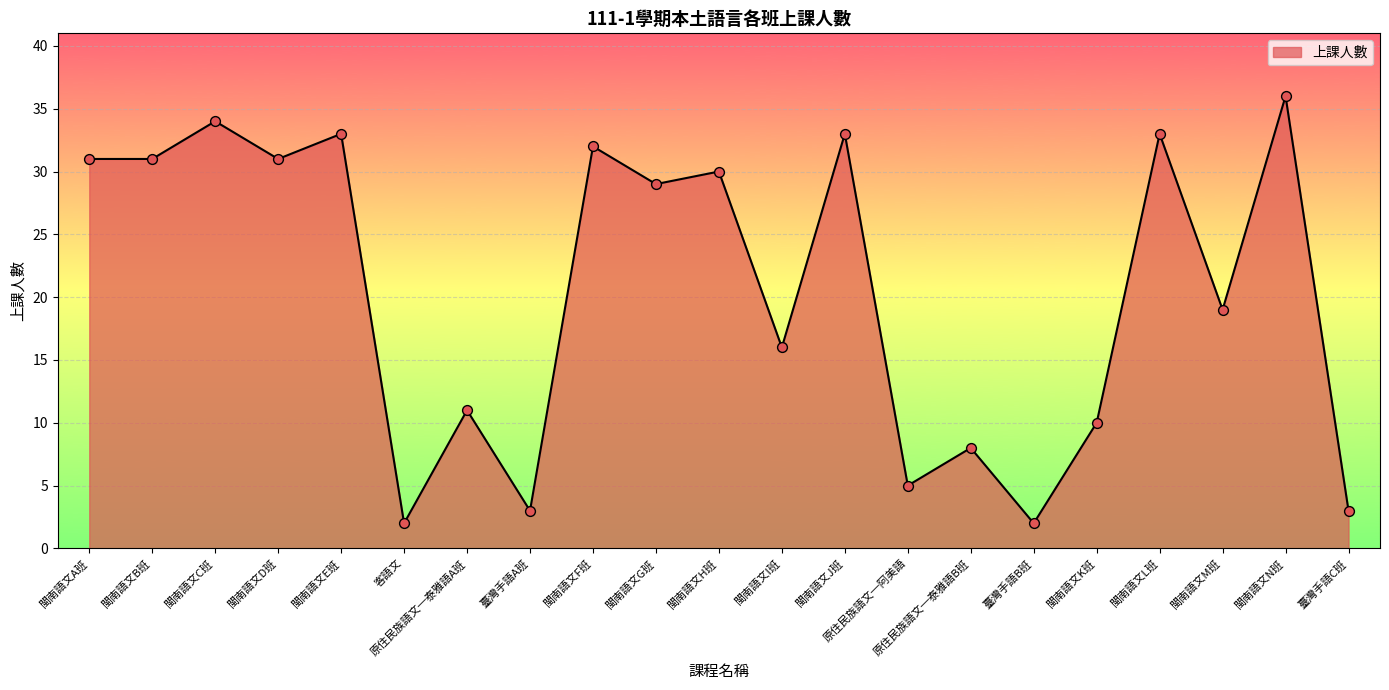

Between 閩南語文K班 and 原住民族語文─泰雅語B班, which is larger?

閩南語文K班